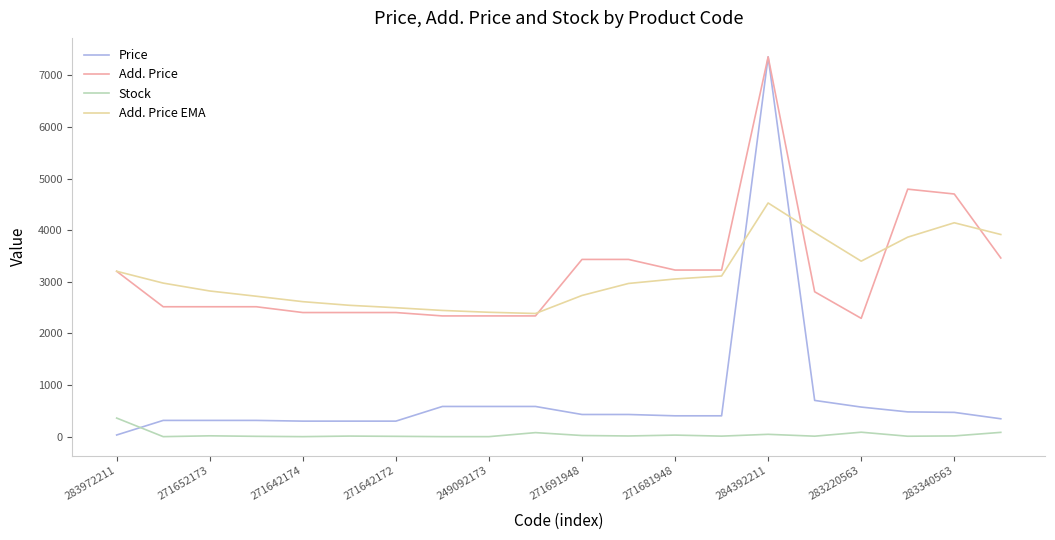

How many lines are shown in the chart?

4